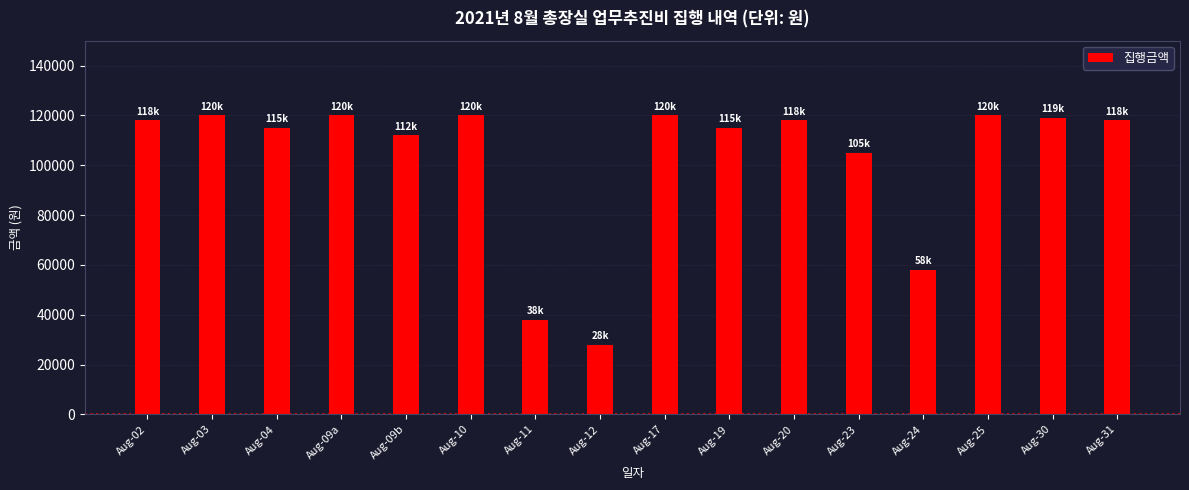

Reading left to right, extract all data points from this chart.

Aug-02=118000	Aug-03=120000	Aug-04=115000	Aug-09a=120000	Aug-09b=112000	Aug-10=120000	Aug-11=38000	Aug-12=28000	Aug-17=120000	Aug-19=115000	Aug-20=118000	Aug-23=105000	Aug-24=58000	Aug-25=120000	Aug-30=119000	Aug-31=118000